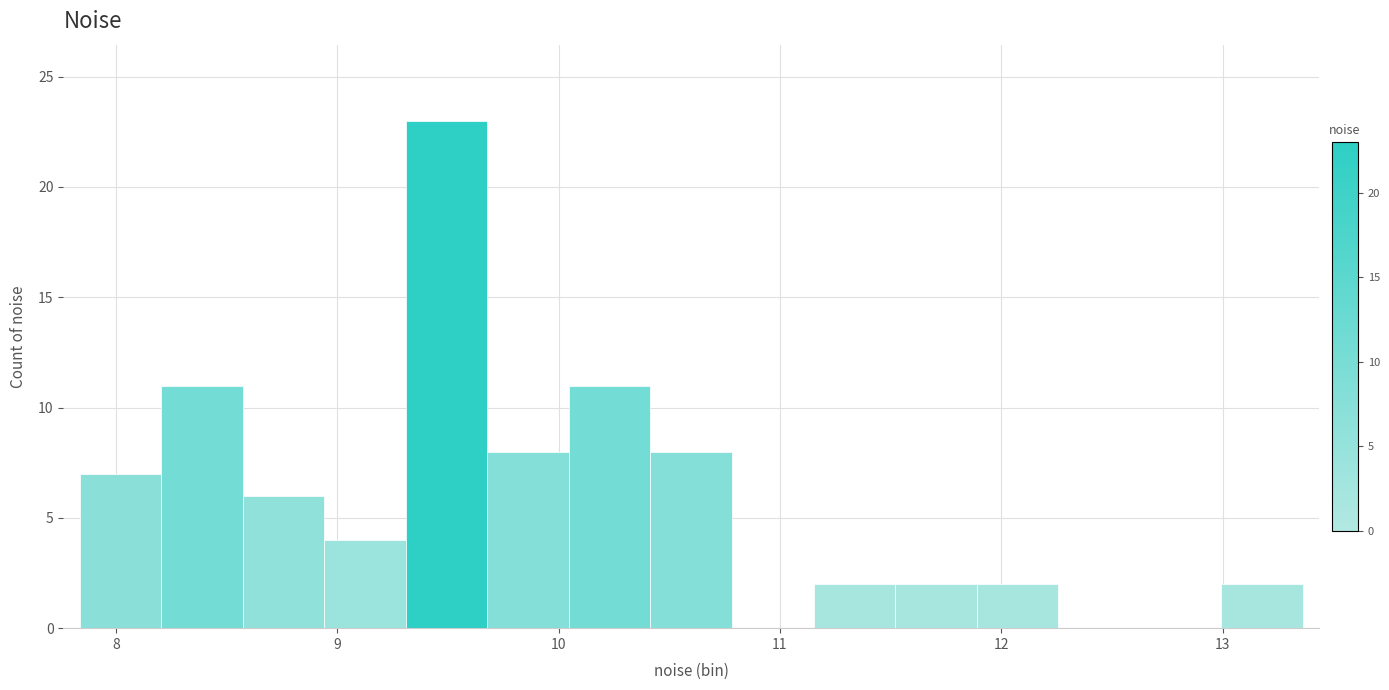

Around what value on the x-axis is the tallest bar? Give the approximate position of its centre, as read against the axis.

9.5